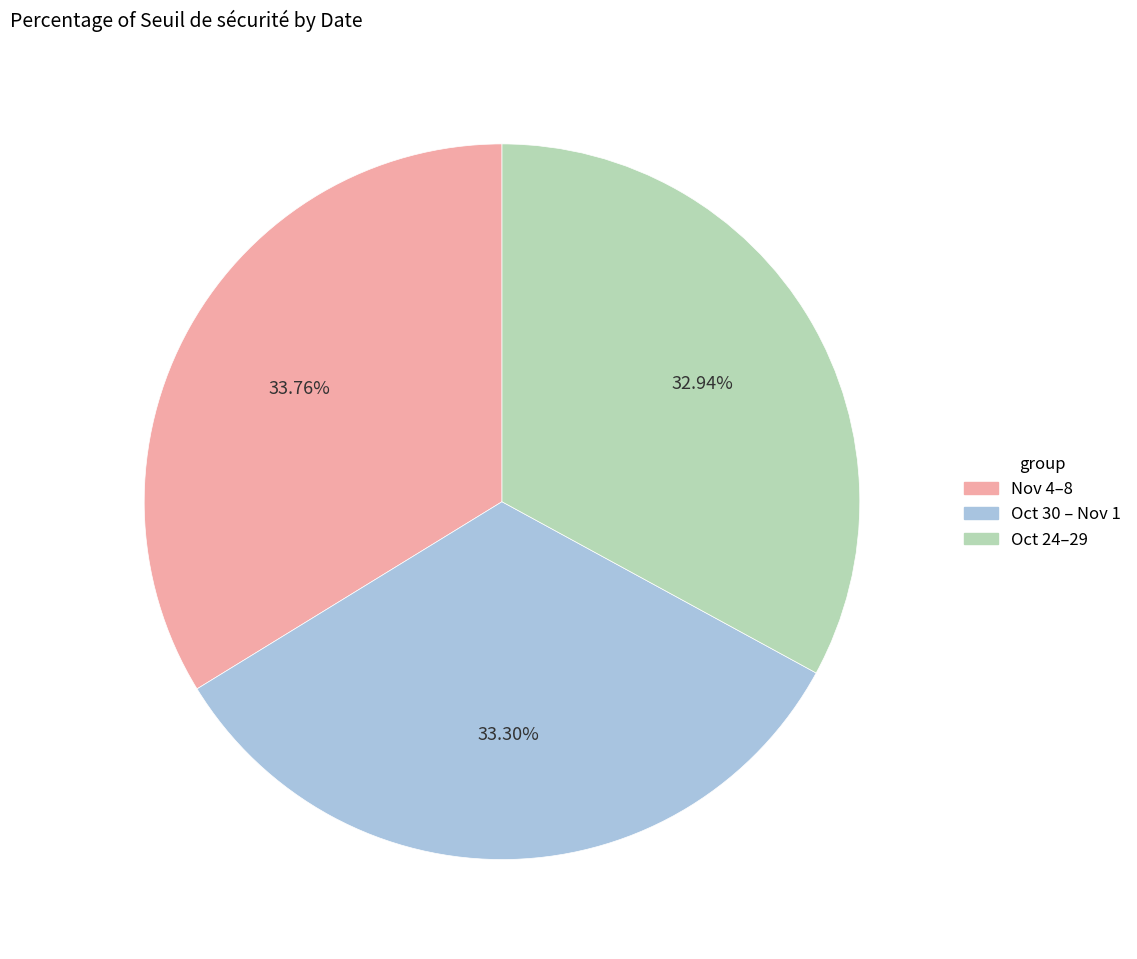

What is the ratio of the value at Oct 24–29 to the value at Nov 4–8?

1.0